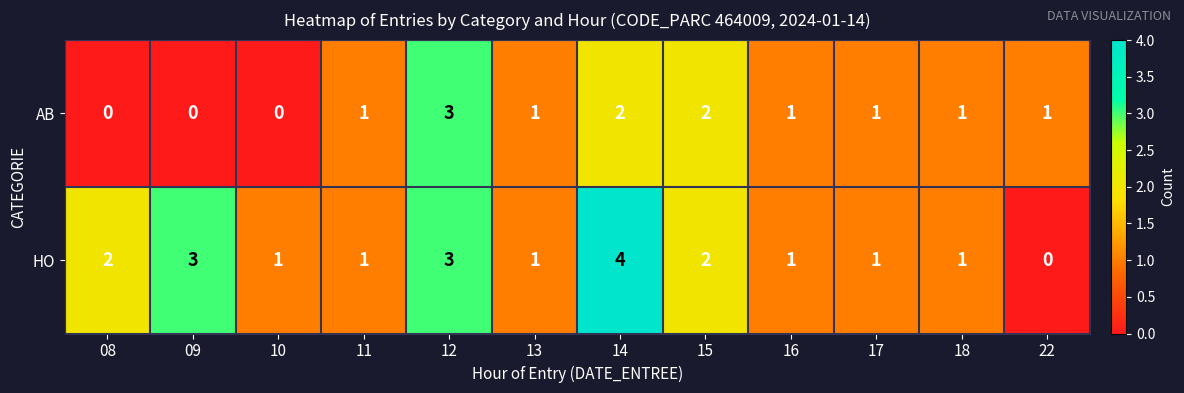

What is the difference between the maximum and second lowest values in the AB series?

3